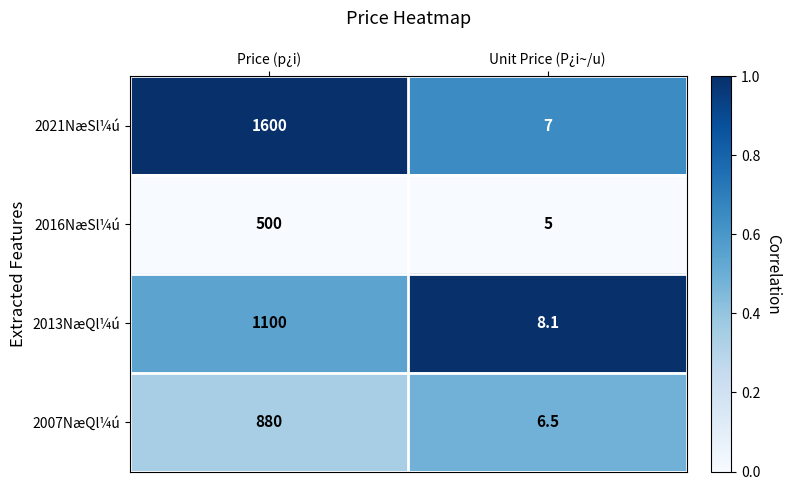

What is the total value across all series at Price (p¿i)?

4080.0